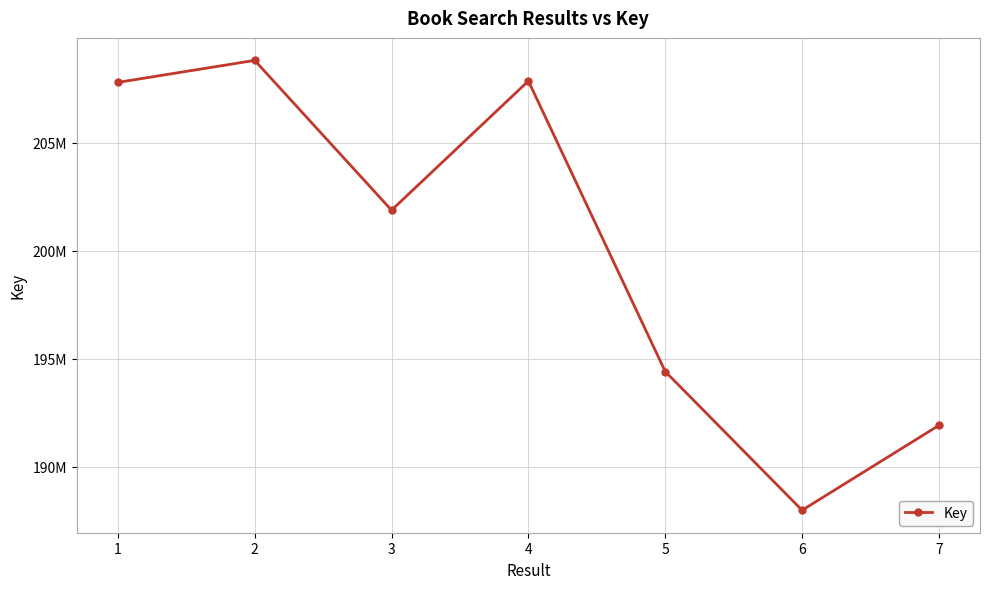

What is the change in value from 4 to 6?

-19860422